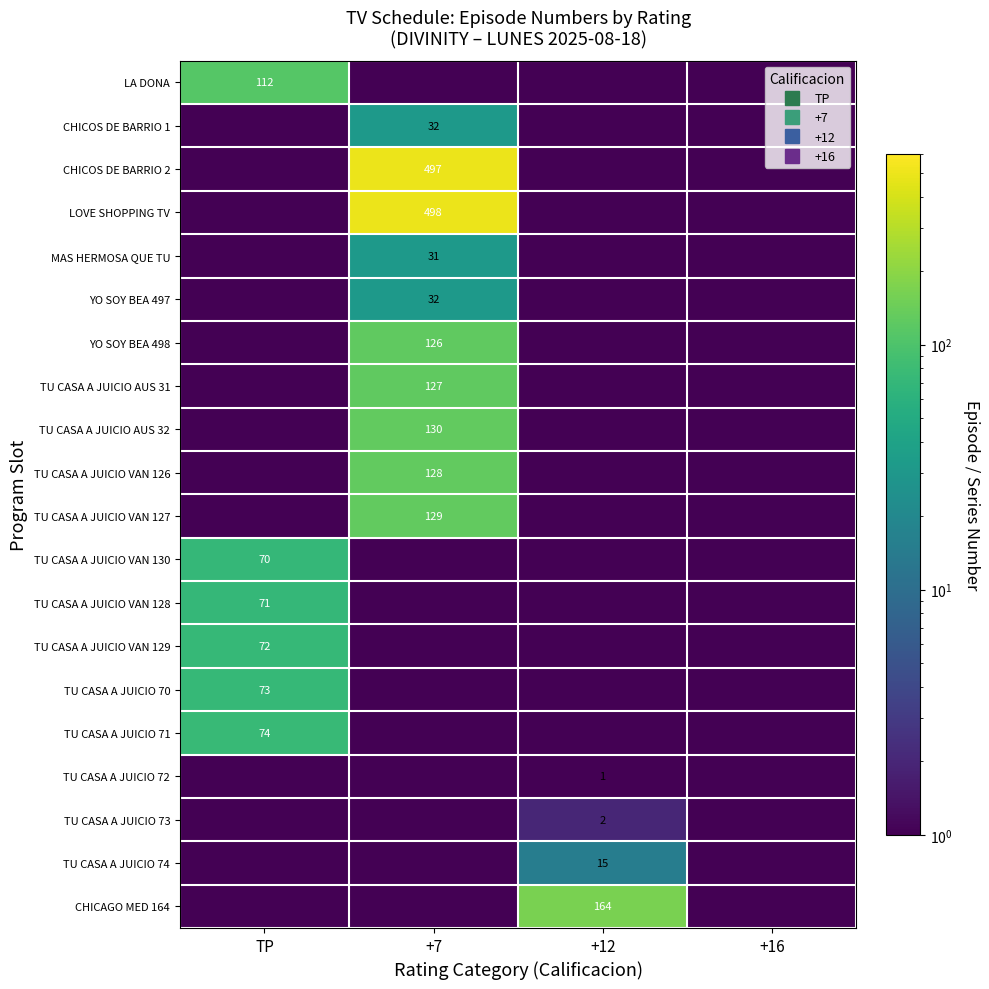

What is the maximum value shown in the chart?

498.0